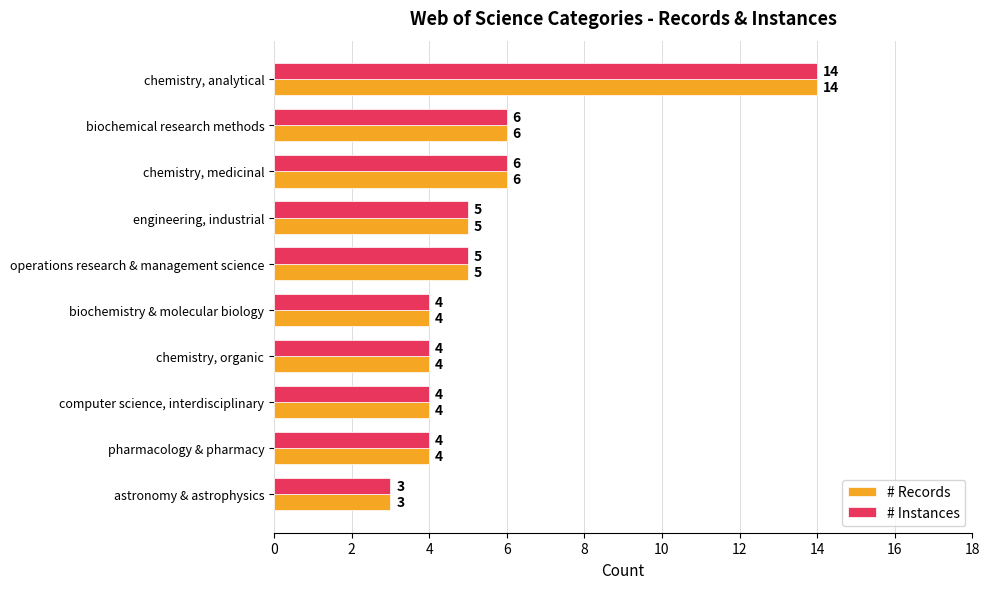

What is the difference between the second highest and minimum values in the # Instances series?

3